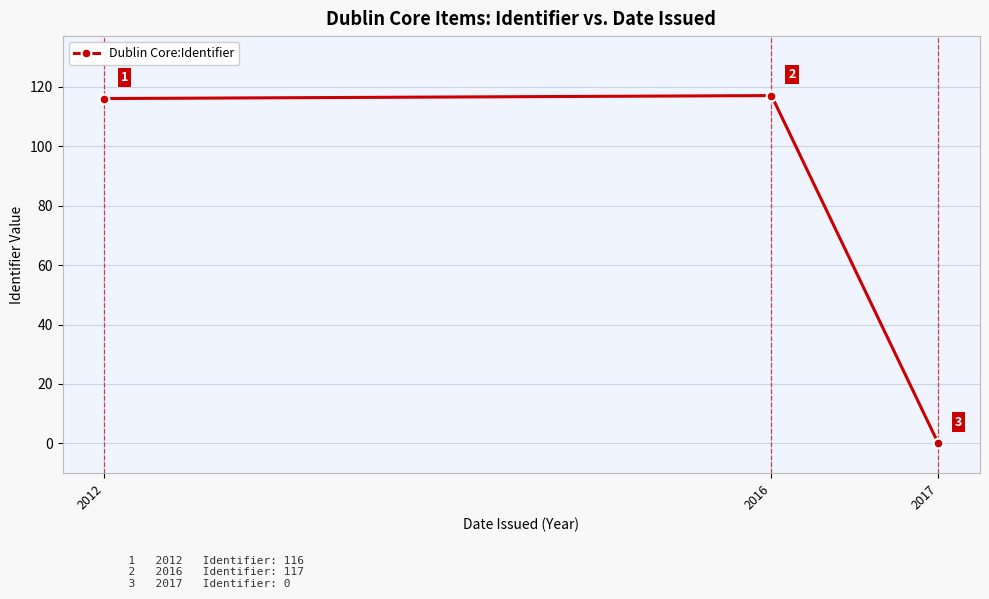

At which category does the chart reach its peak across all series?

2016